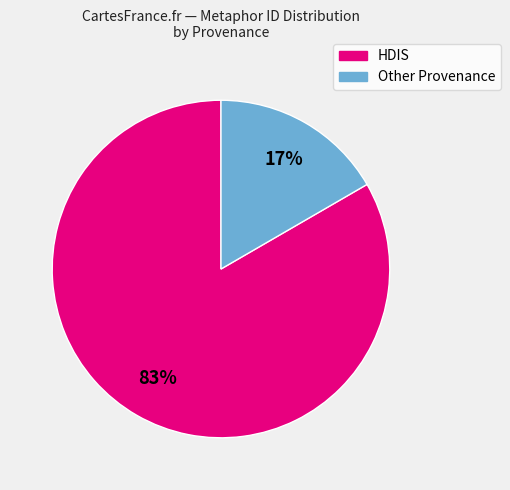

Is there any slice that represents more than half of the pie?

Yes